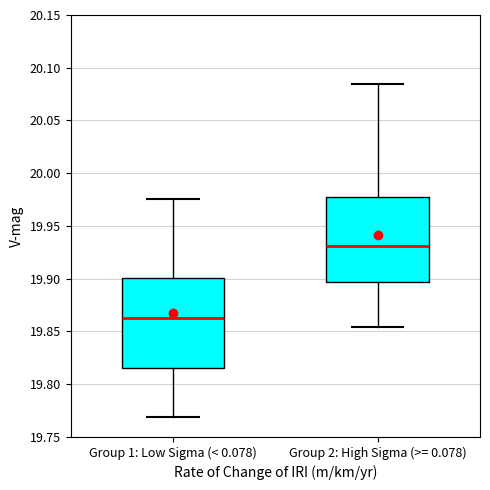

Reading left to right, transcribe this box plot: for each box, give where its median line is, the range the box spans, and where its two whiskers end, as read against the y-axis. The values are not printed on the chart, so give them approximately, as read against the axis.

Group 1: Low Sigma (< 0.078): median 19.865, box 19.815 to 19.900, whiskers 19.770 to 19.975
Group 2: High Sigma (>= 0.078): median 19.930, box 19.895 to 19.975, whiskers 19.855 to 20.085